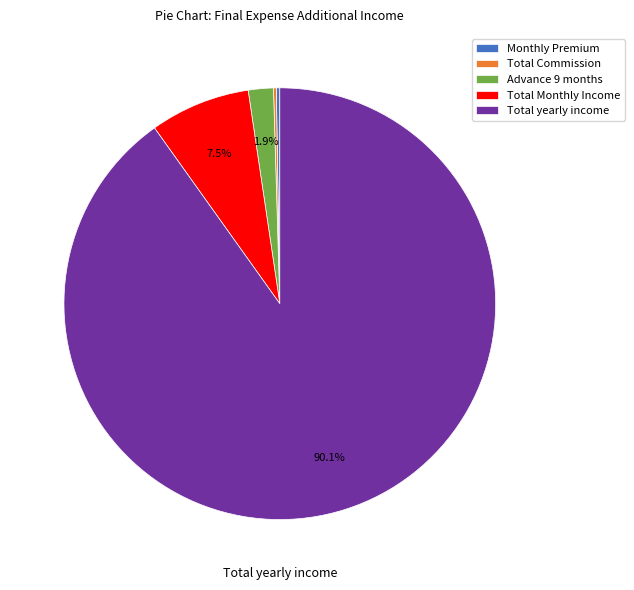

What portion of the pie excludes Total Monthly Income?

92.5%